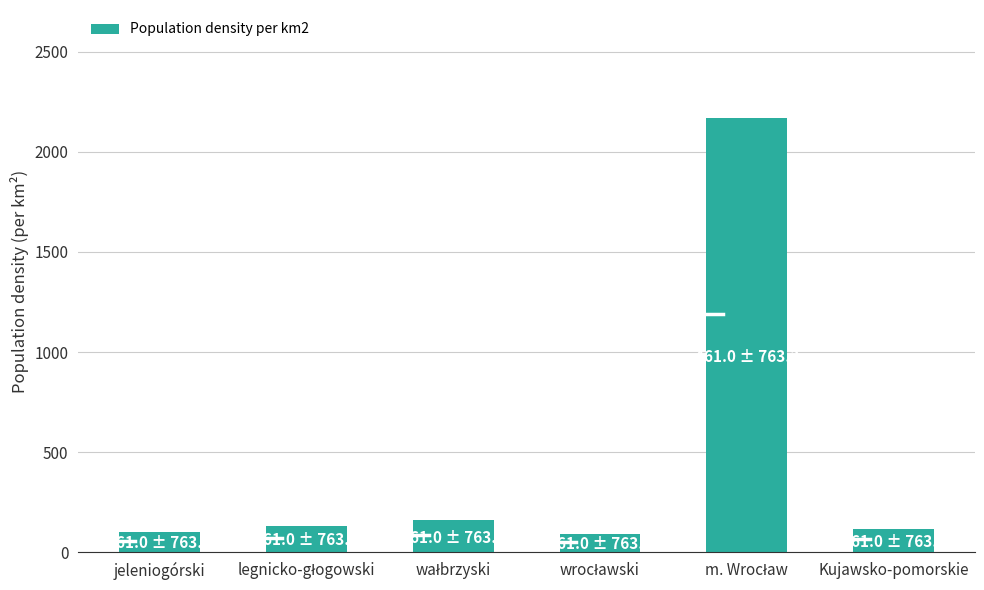

Does the chart contain any negative values?

No